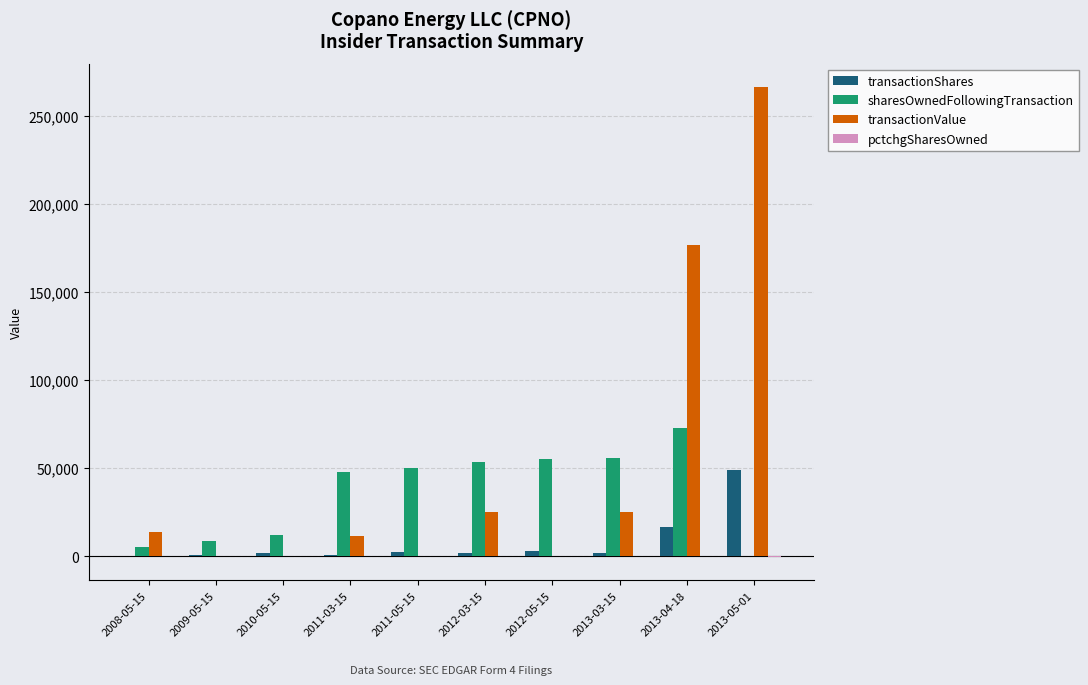

Are the bars horizontal?

No